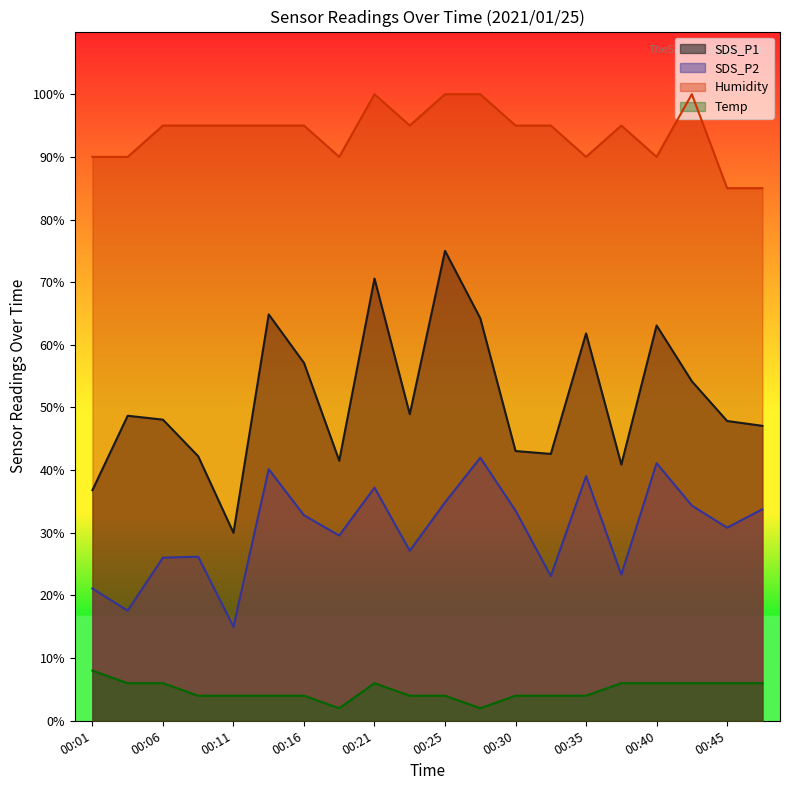

Where does the Temp series first go above 3?

00:01